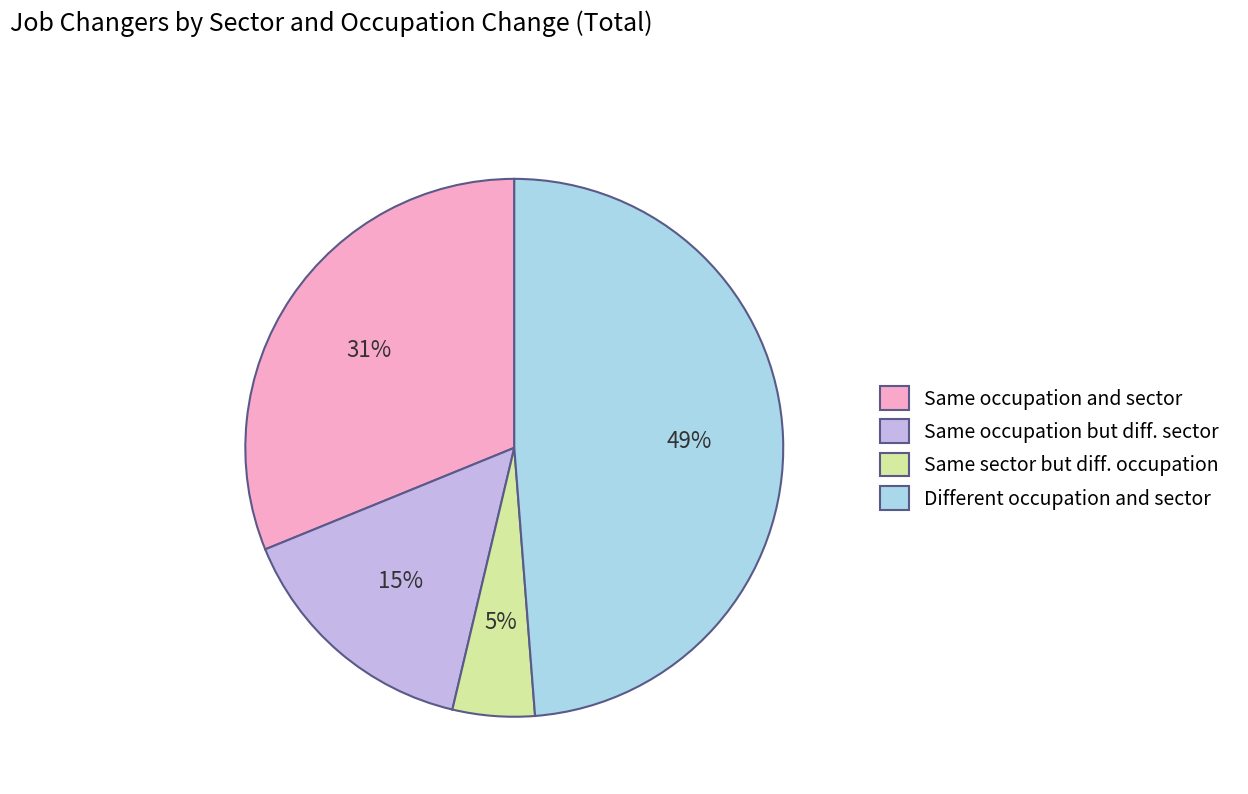

Rank the categories by value from highest to lowest.

Different occupation and sector, Same occupation and sector, Same occupation but diff. sector, Same sector but diff. occupation